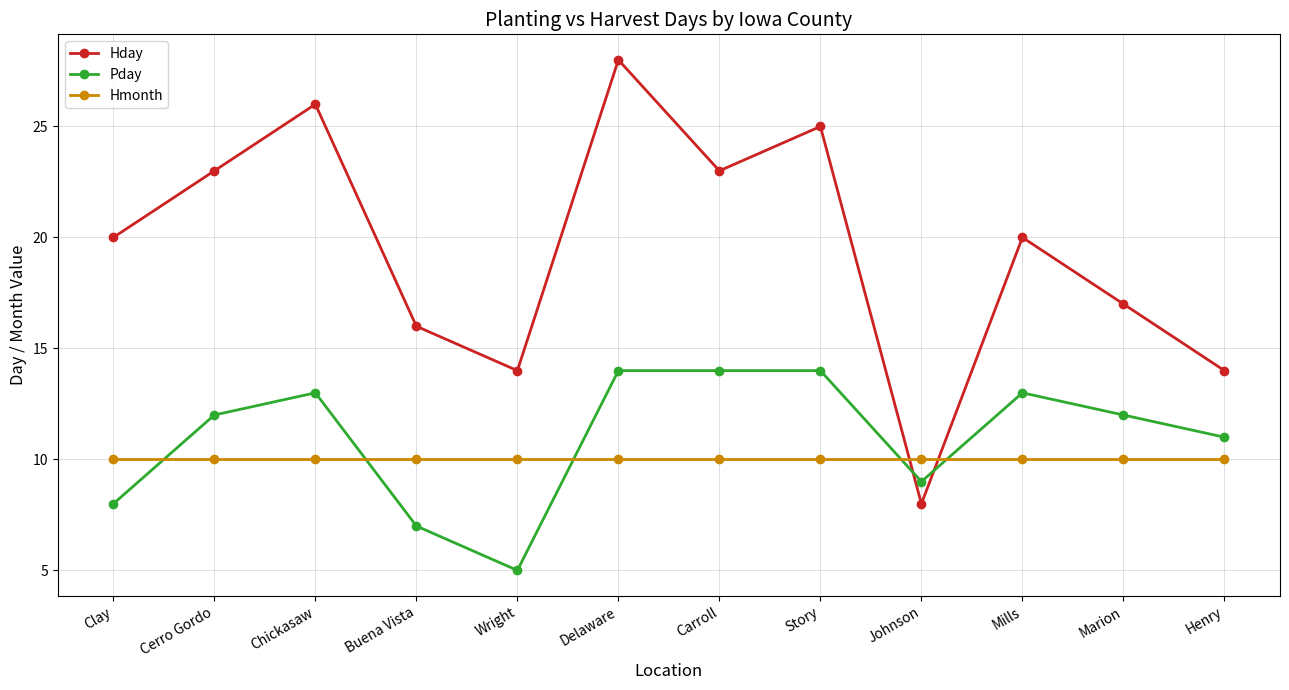

Read the Hday value at Marion.

17